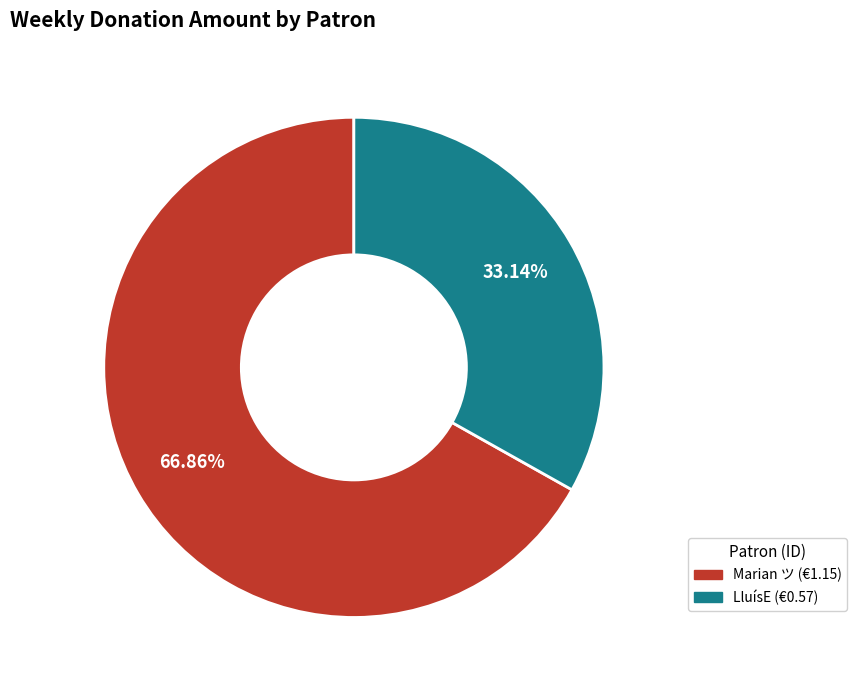

Is there a majority slice in this chart?

Yes